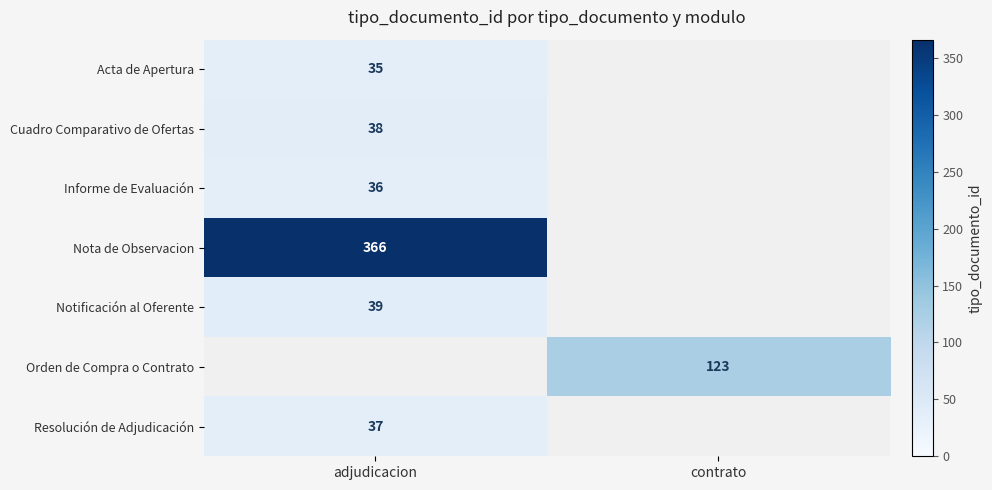

Is it true that Notificación al Oferente equals 39 at adjudicacion?

True